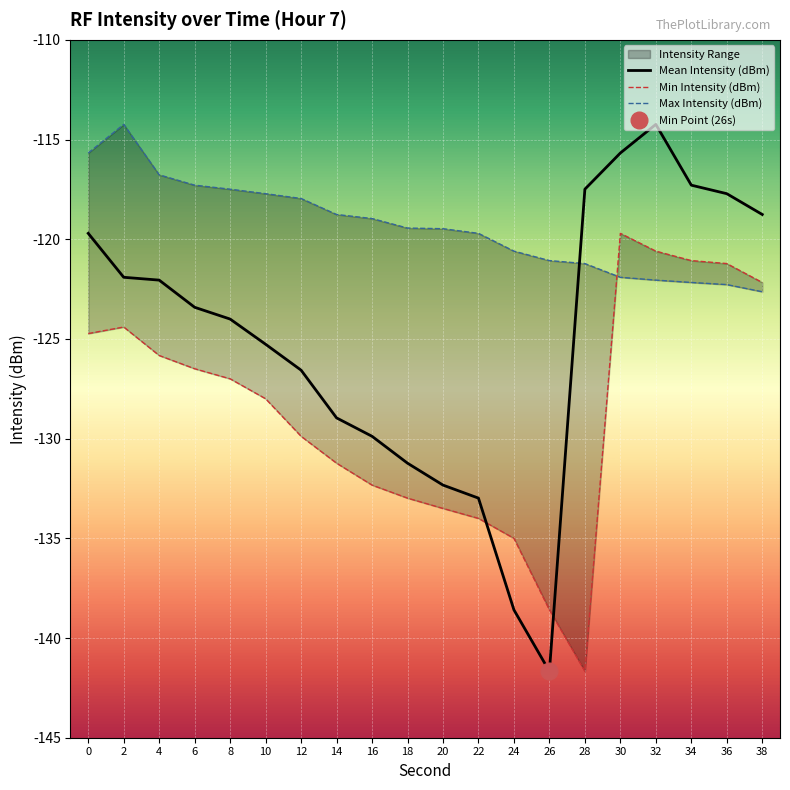

Is it true that Max Intensity (dBm) equals -208.2 at 30?

False